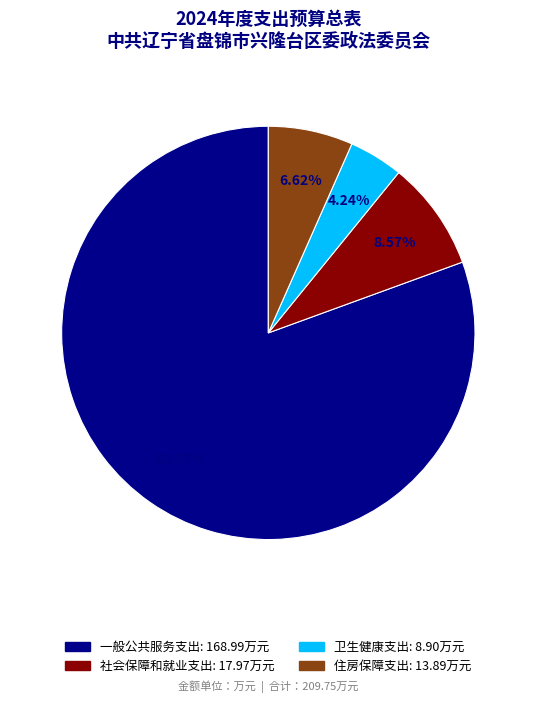

To the nearest percent, what portion does 卫生健康支出 represent?

4%